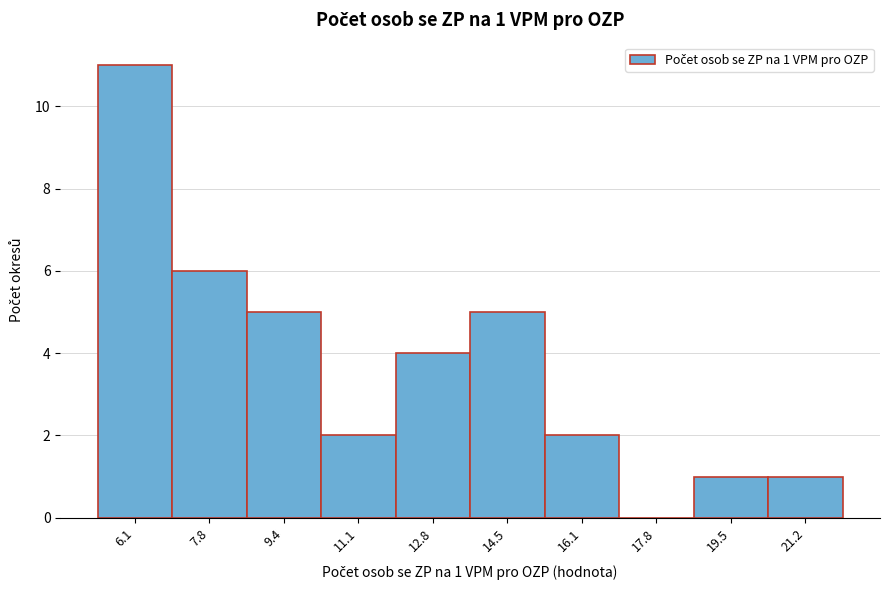

Reading left to right, what are all the values shown in this chart?

6.1=11	7.8=6	9.4=5	11.1=2	12.8=4	14.5=5	16.1=2	17.8=0	19.5=1	21.2=1